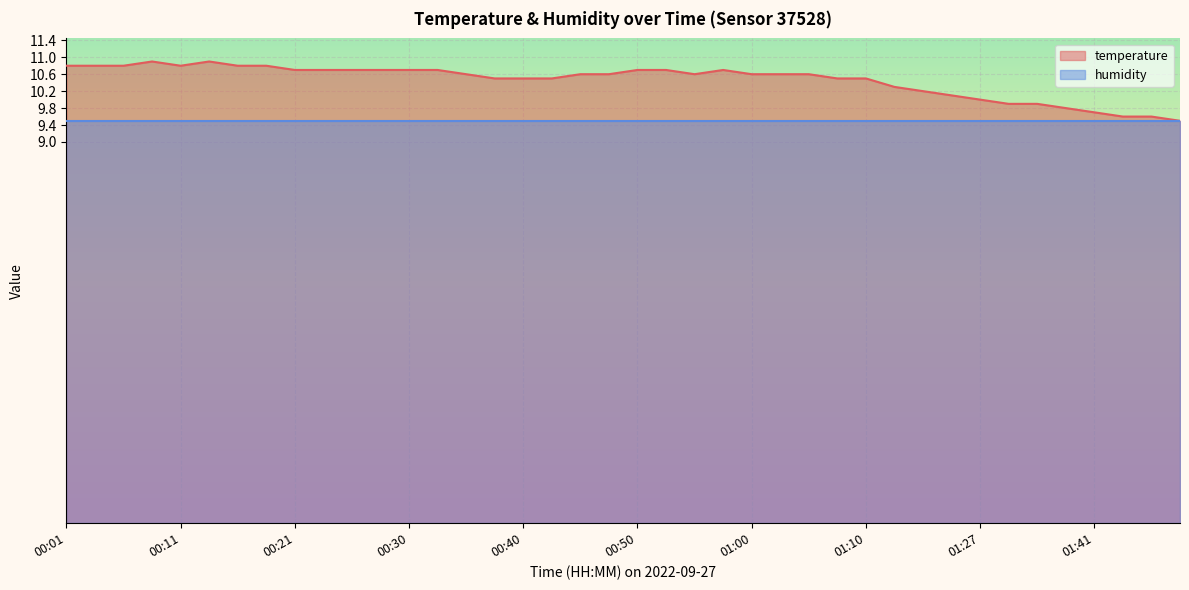

Where is the data nearest to the value 10?

01:27